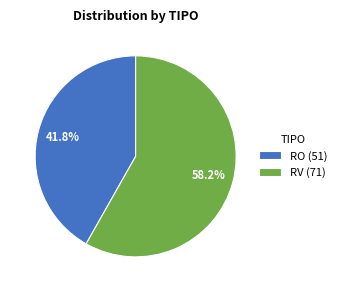

Which has a higher value, RV or RO?

RV